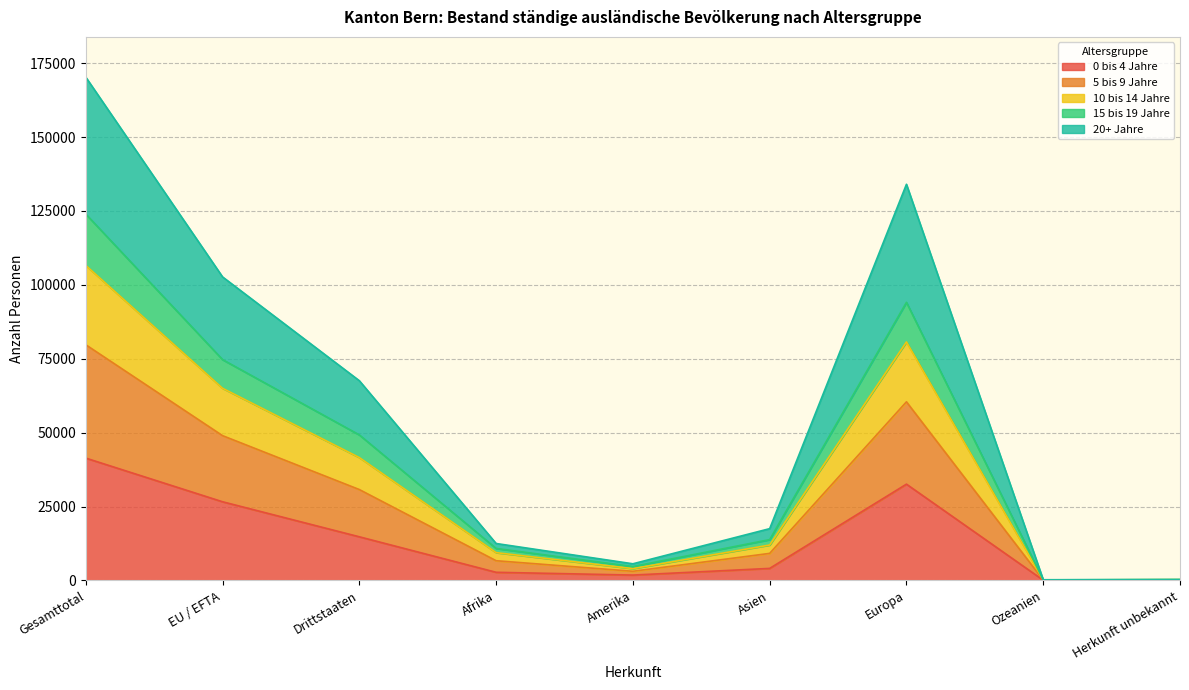

Which category has the highest value in the 0 bis 4 Jahre series?

Gesamttotal